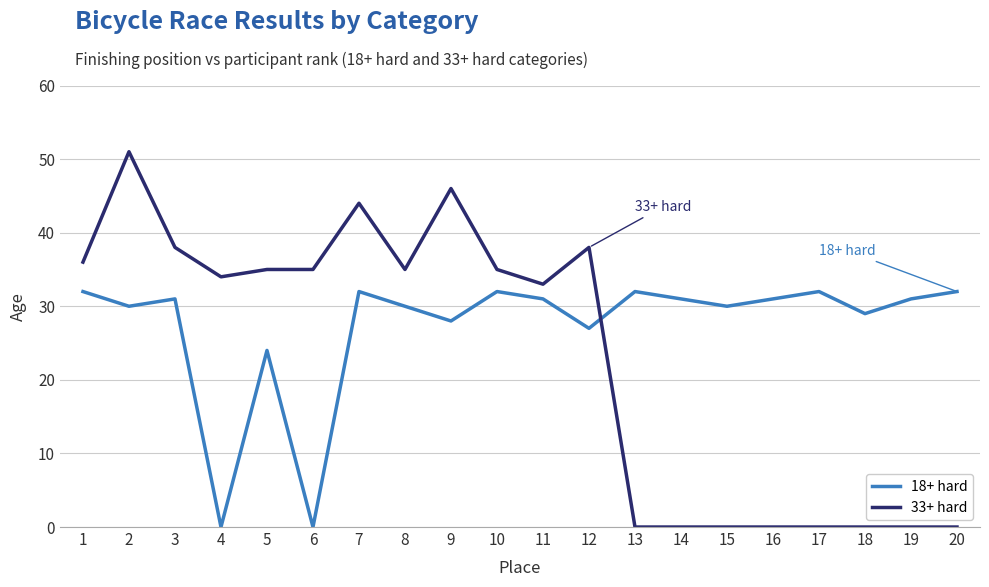

Reading right to left, transcribe all the data shown in this chart.

18+ hard: 32	31	29	32	31	30	31	32	27	31	32	28	30	32	0	24	0	31	30	32
33+ hard: 0	0	0	0	0	0	0	0	38	33	35	46	35	44	35	35	34	38	51	36